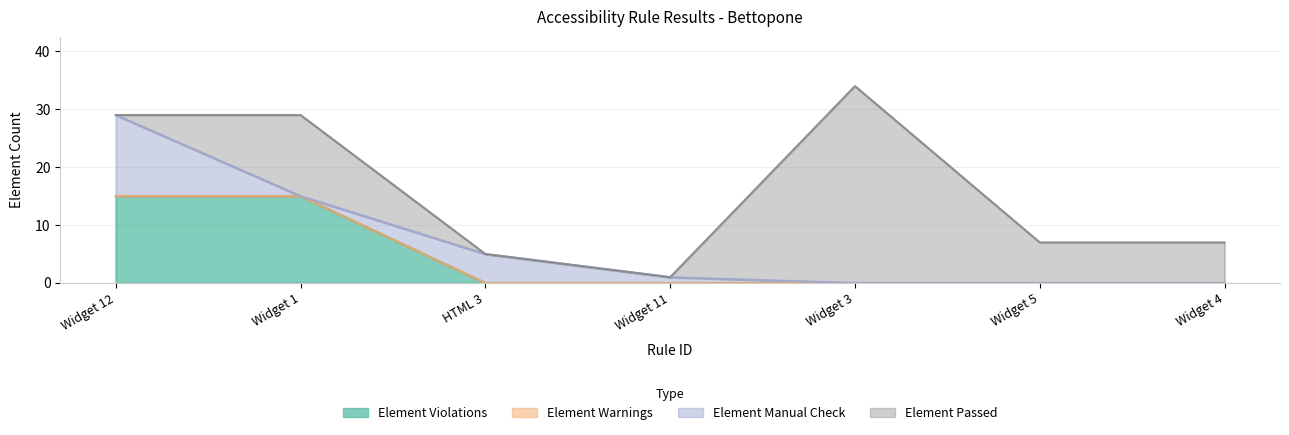

Rank the categories by Element Warnings value from lowest to highest.

Widget 12, Widget 1, HTML 3, Widget 11, Widget 3, Widget 5, Widget 4